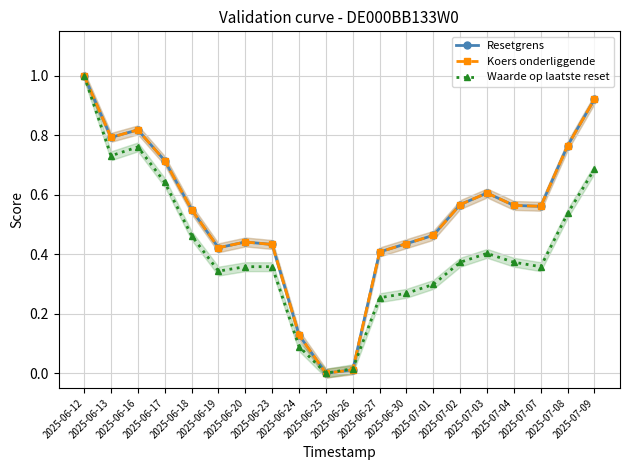

How many times do Resetgrens and Waarde op laatste reset cross each other?

1